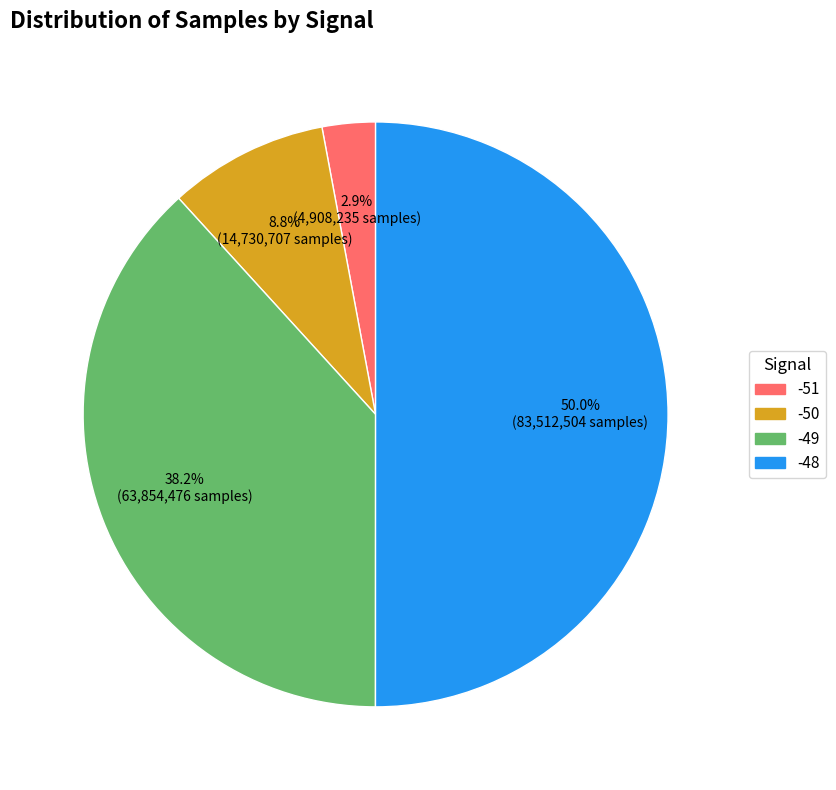

Rank the categories by value from highest to lowest.

-48, -49, -50, -51